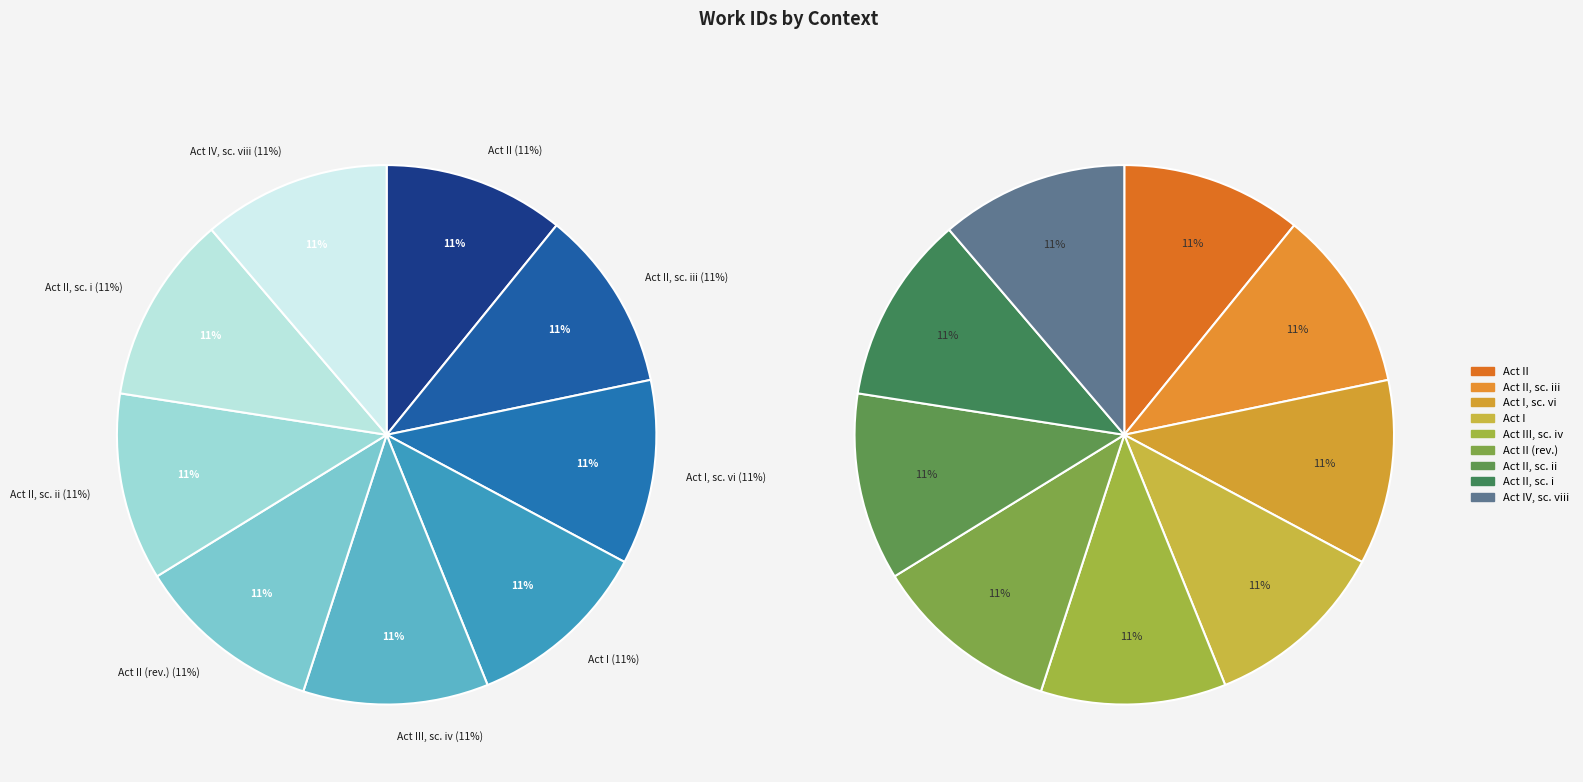

To the nearest percent, what percentage of the pie is Act III, scene iv?

11%